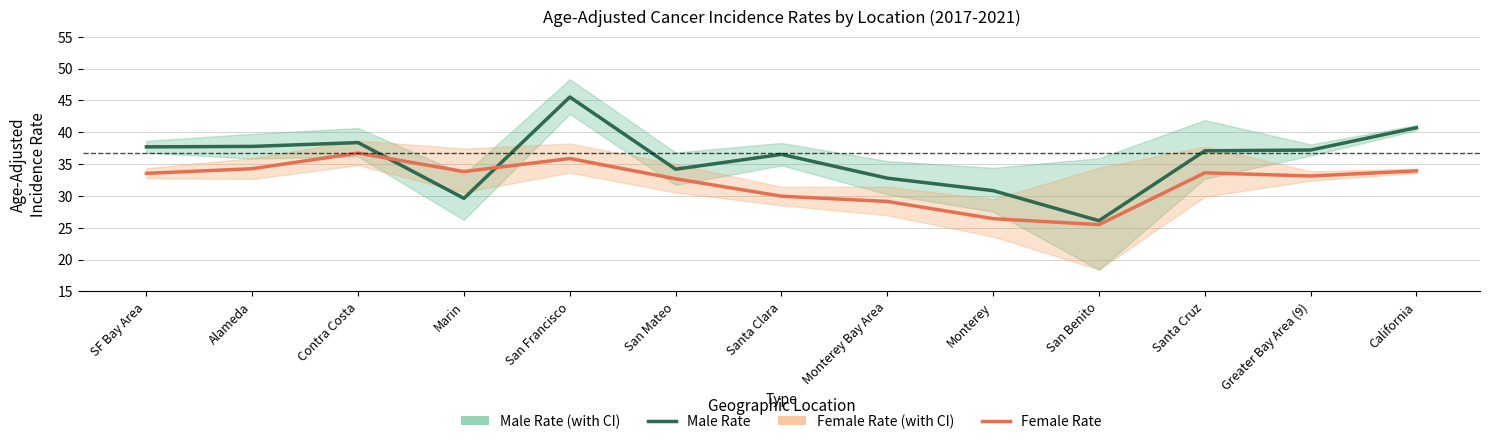

At which category is the sum across all series the highest?

San Francisco